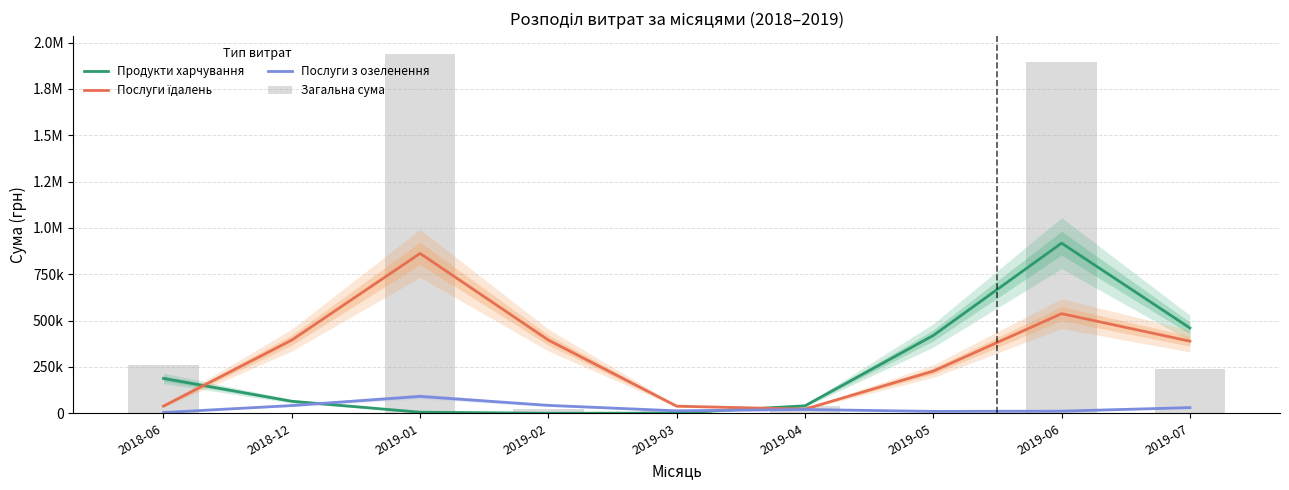

True or false: Послуги їдалень has a value of 862732.0 at 2019-01.

True